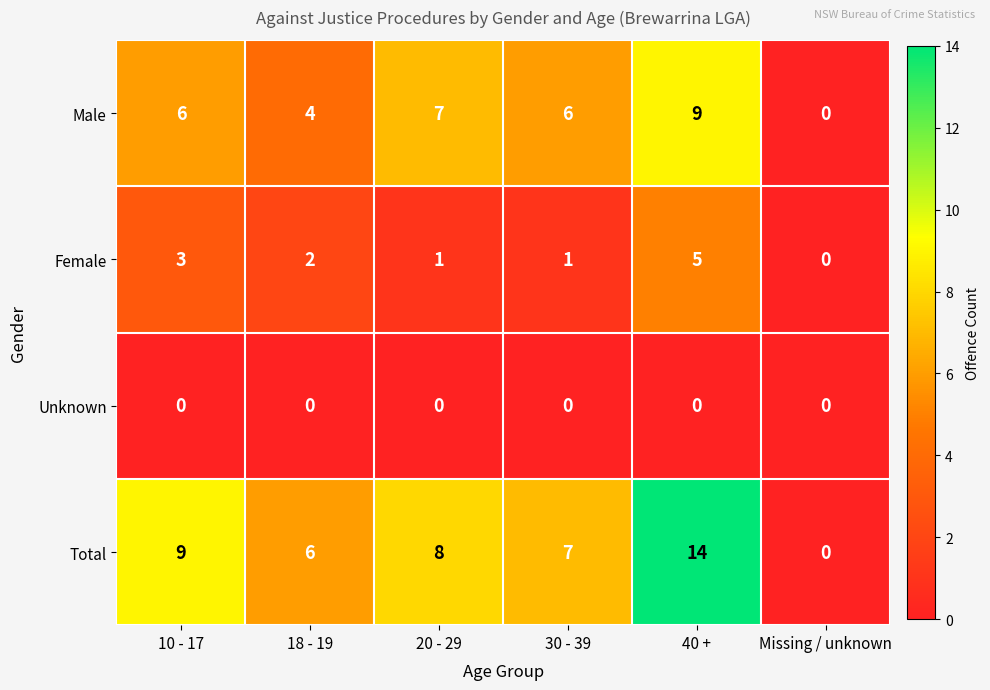

At which label is Total closest to 7?

30 - 39